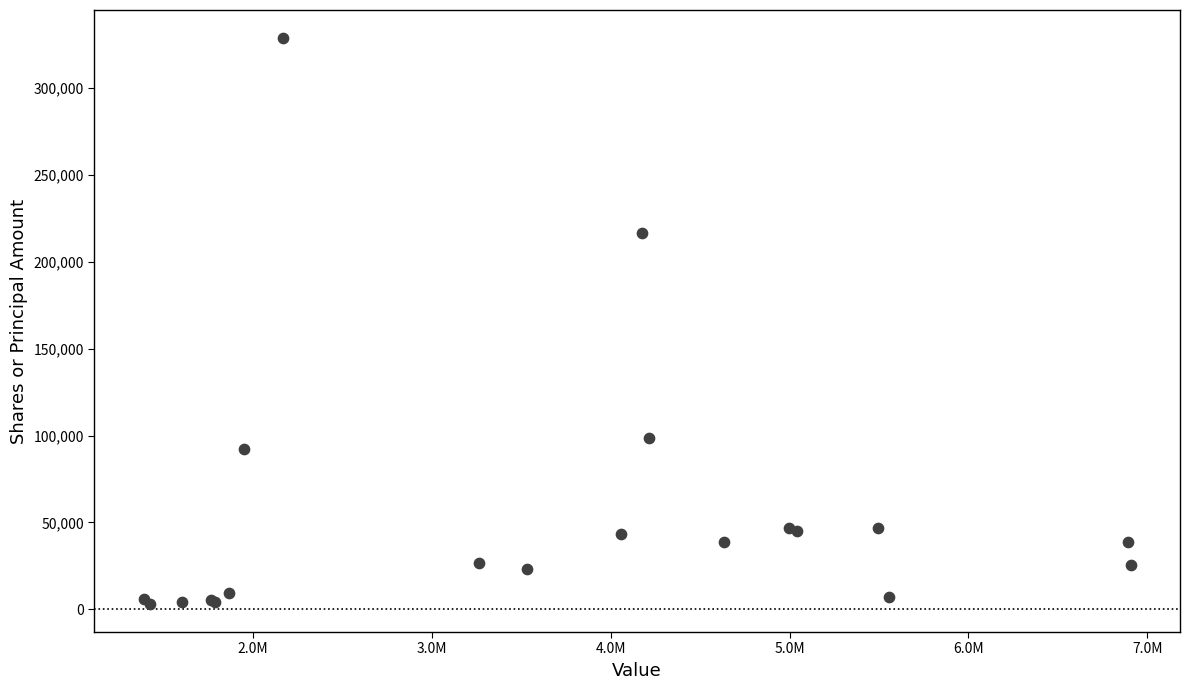

What Y value in the scatter plot is closest to 165947?

216673